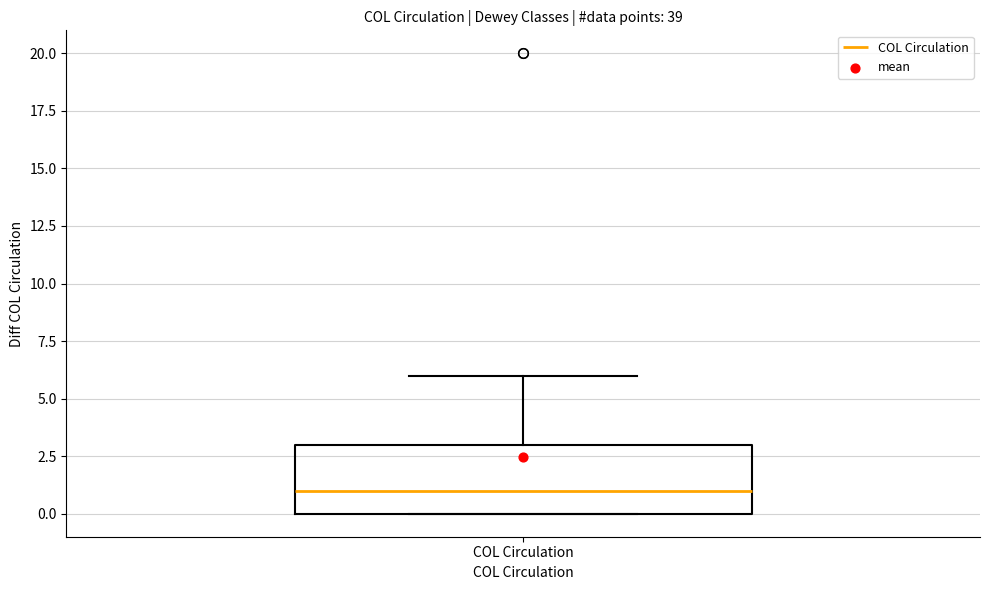

Transcribe this box plot: give where the median line is, the range the box spans, and where the two whiskers end, as read against the y-axis. The values are not printed on the chart, so give them approximately, as read against the axis.

median 1, box 0 to 3, whiskers 0 to 6